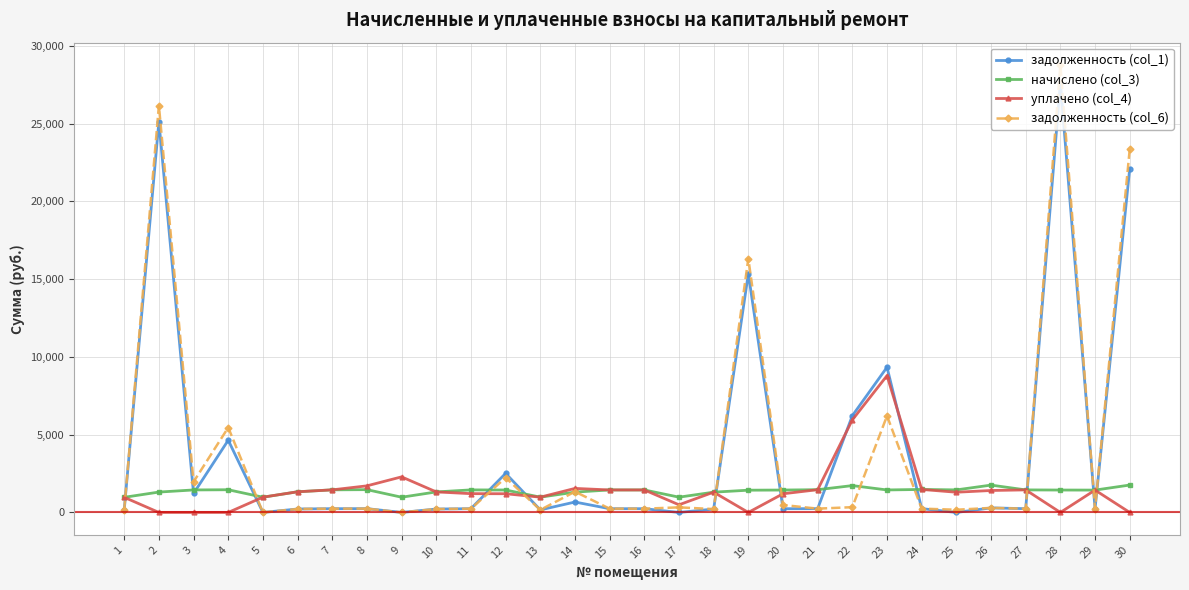

At which category is the sum across all series the highest?

28